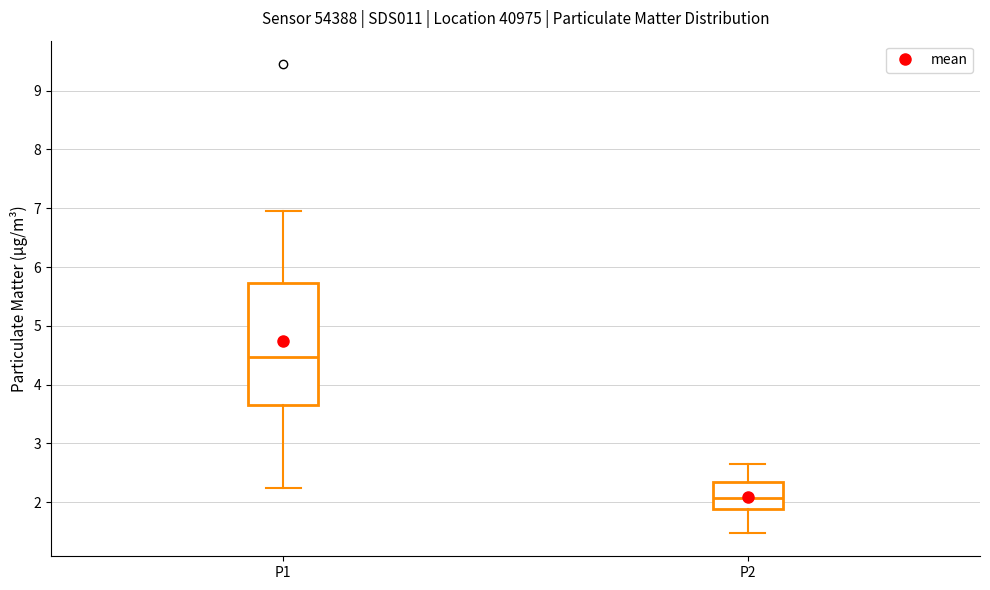

Which box is the tallest, from its lower edge to its upper edge?

P1